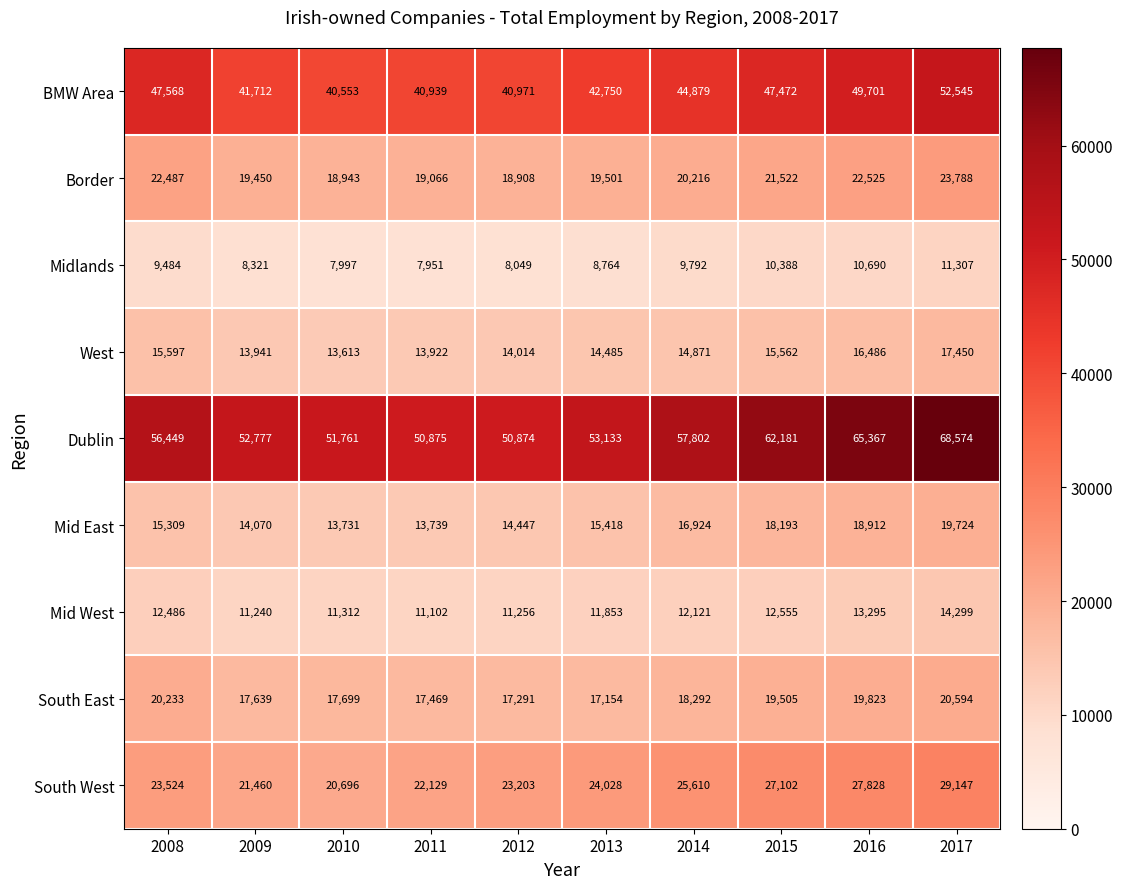

List the series in order of their peak value, lowest first.

Midlands, Mid West, West, Mid East, South East, Border, South West, BMW Area, Dublin